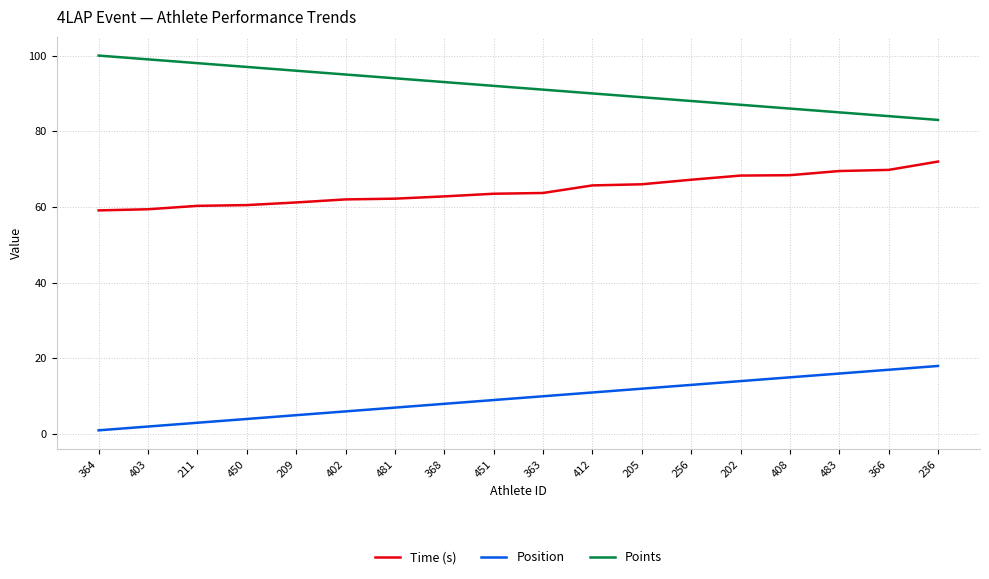

At which category does the chart reach its minimum across all series?

364